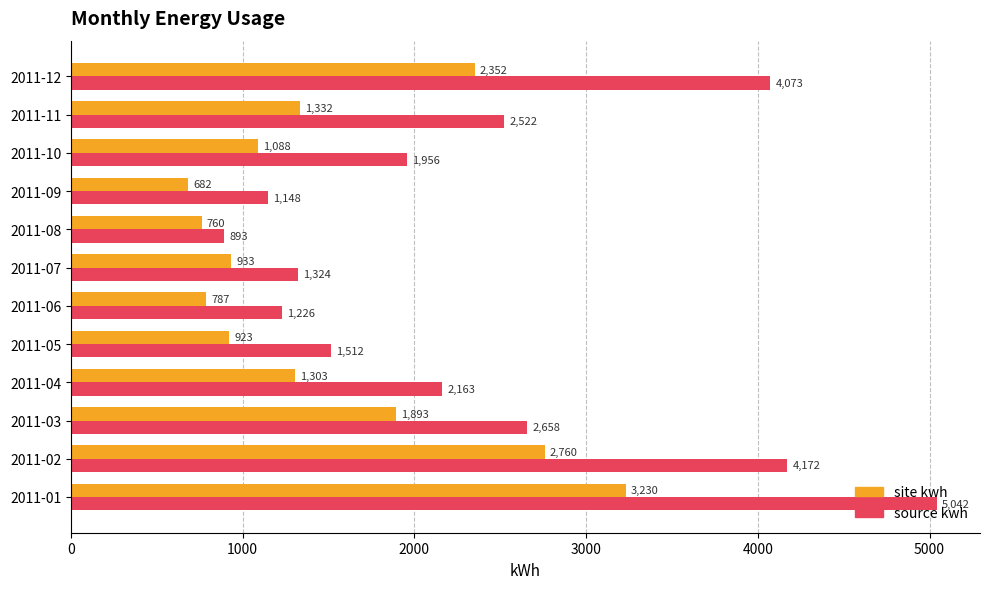

Rank the series by their average value, from lowest to highest.

site kwh, source kwh